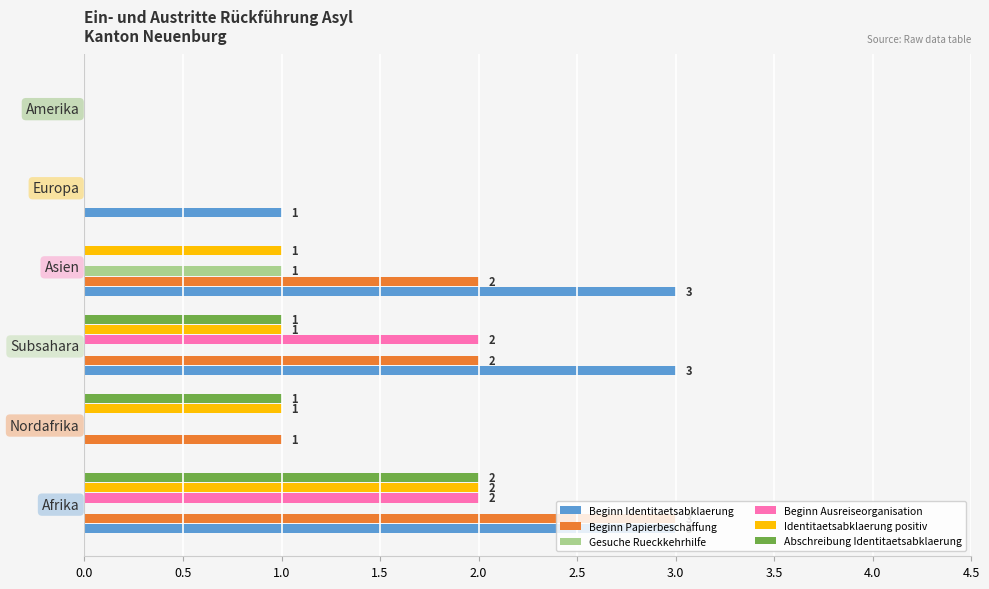

At which category is the sum across all series the highest?

Afrika